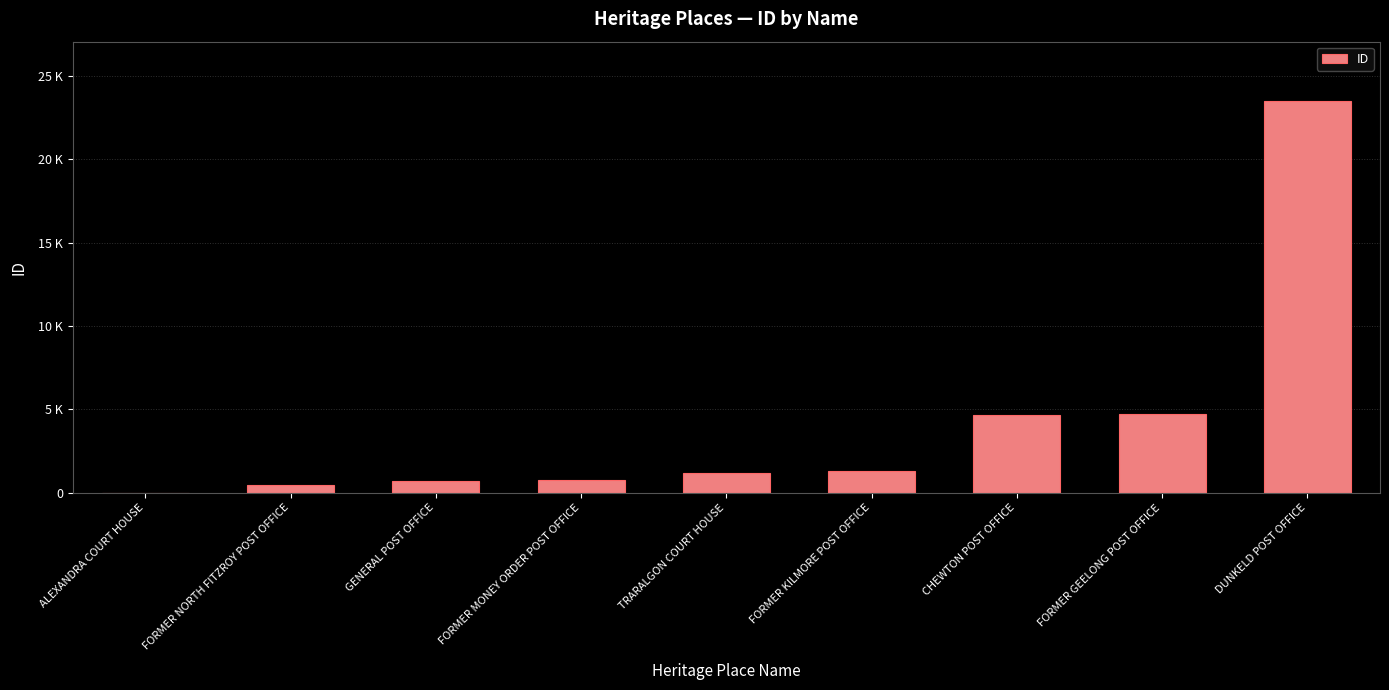

The value at FORMER NORTH FITZROY POST OFFICE is 488. True or false?

True